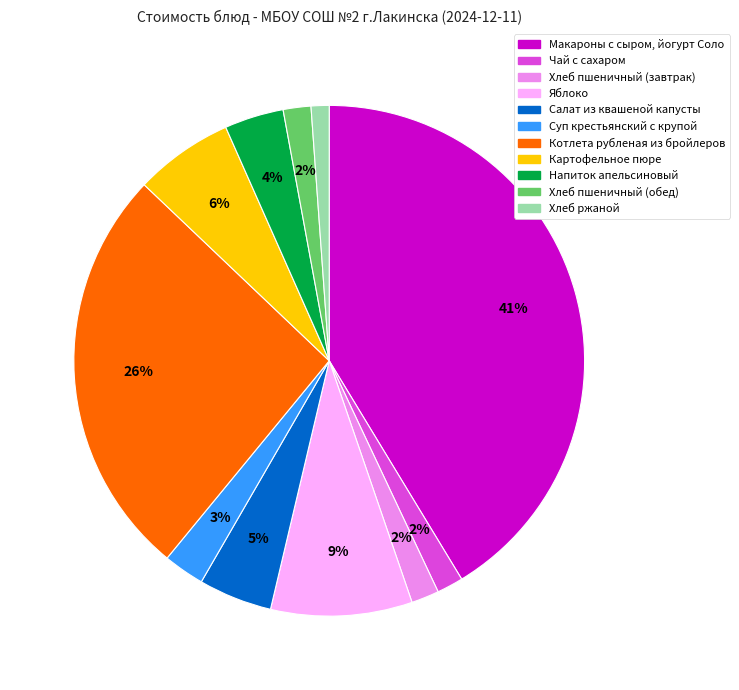

Which slice is the largest?

Макароны с сыром, йогурт Соло